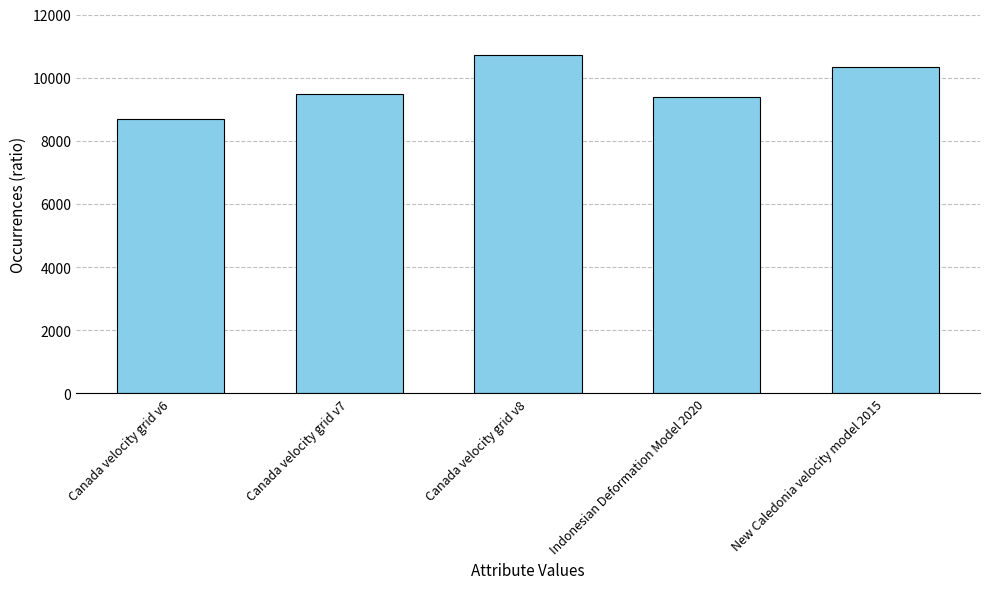

How many values are below 9483?

2